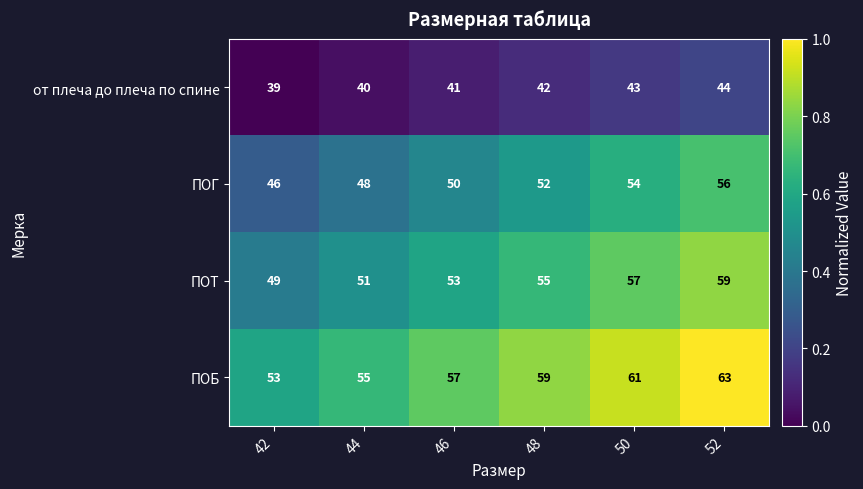

Rank the series at 44 from lowest to highest value.

от плеча до плеча по спине, ПОГ, ПОТ, ПОБ